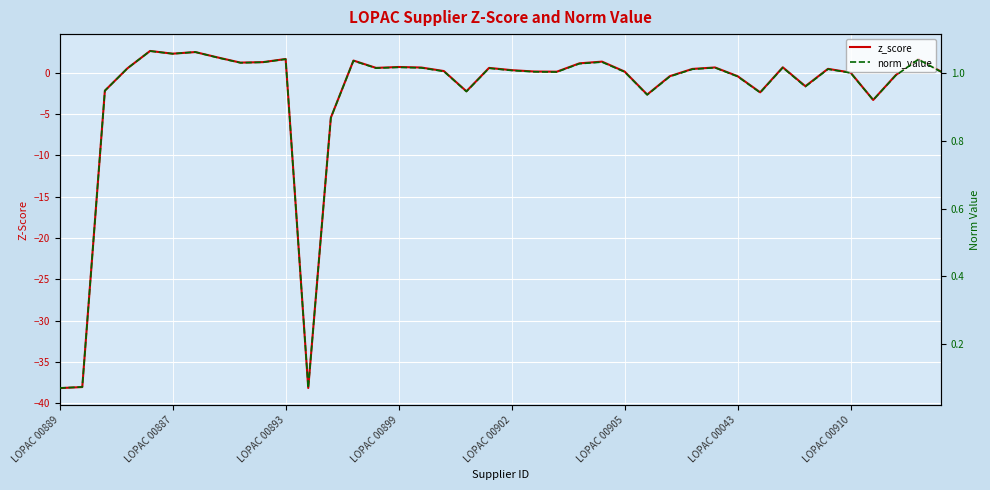

At 23, list the series in order from smallest to largest.

norm_value, z_score